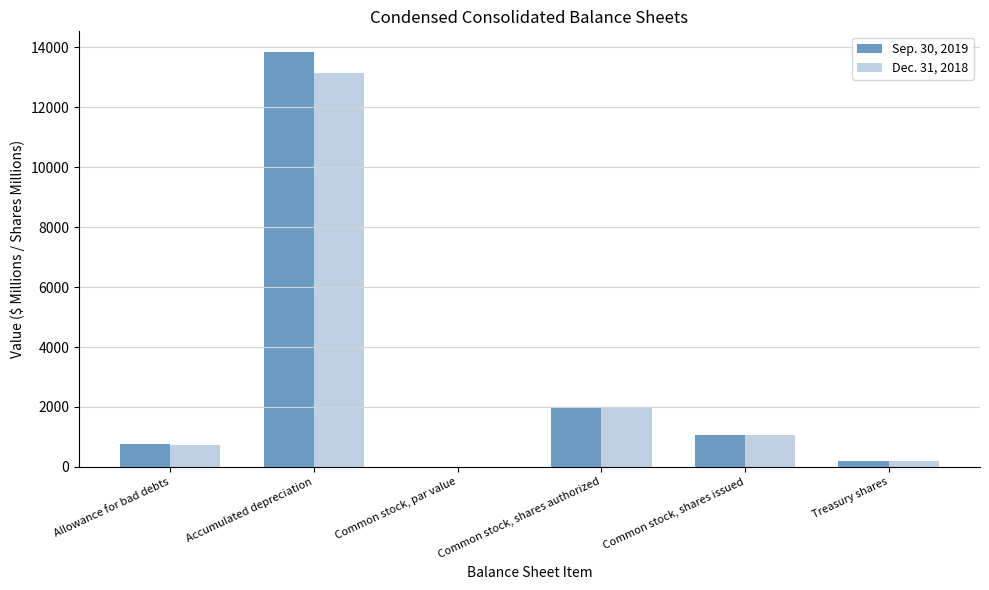

The Dec. 31, 2018 series shows 5636.2 at Accumulated depreciation. True or false?

False